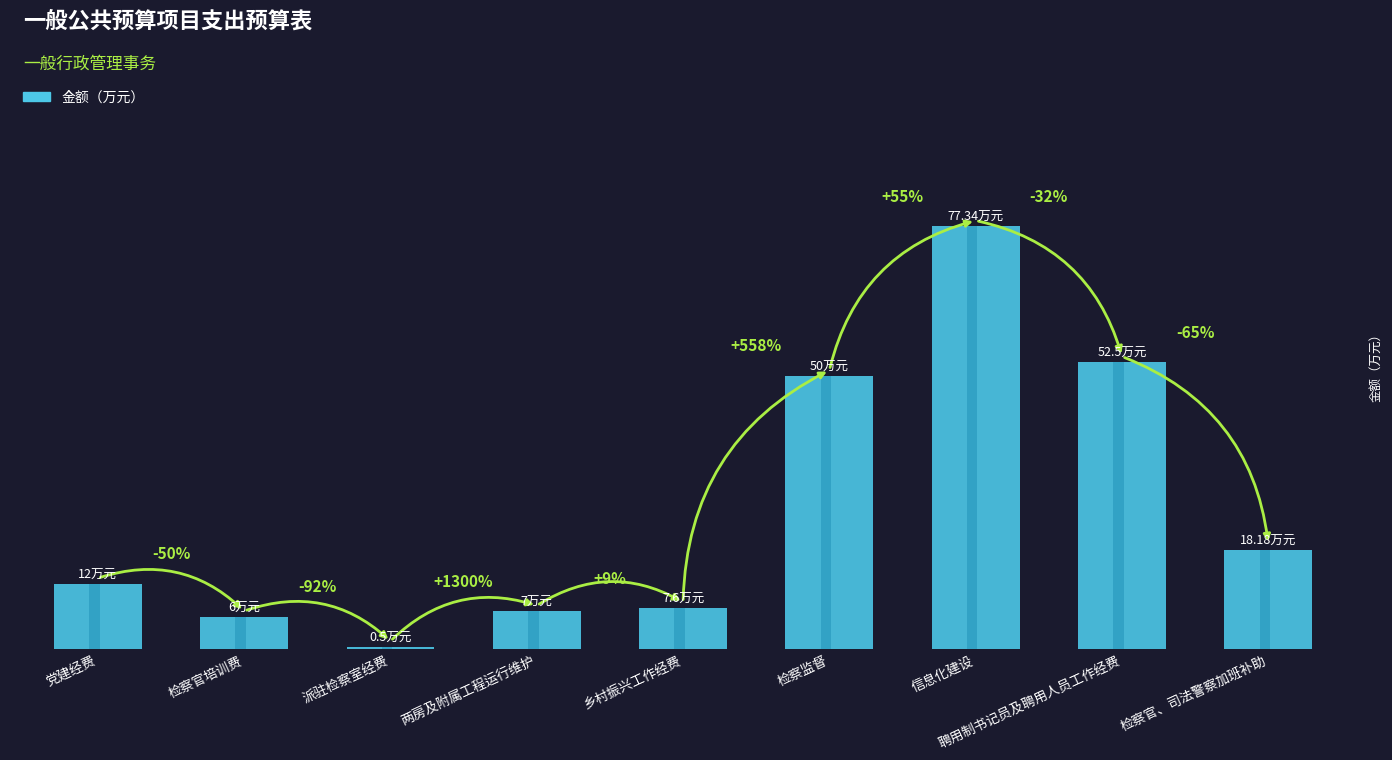

What is the difference between the values at 乡村振兴工作经费 and 检察监督?

42.4